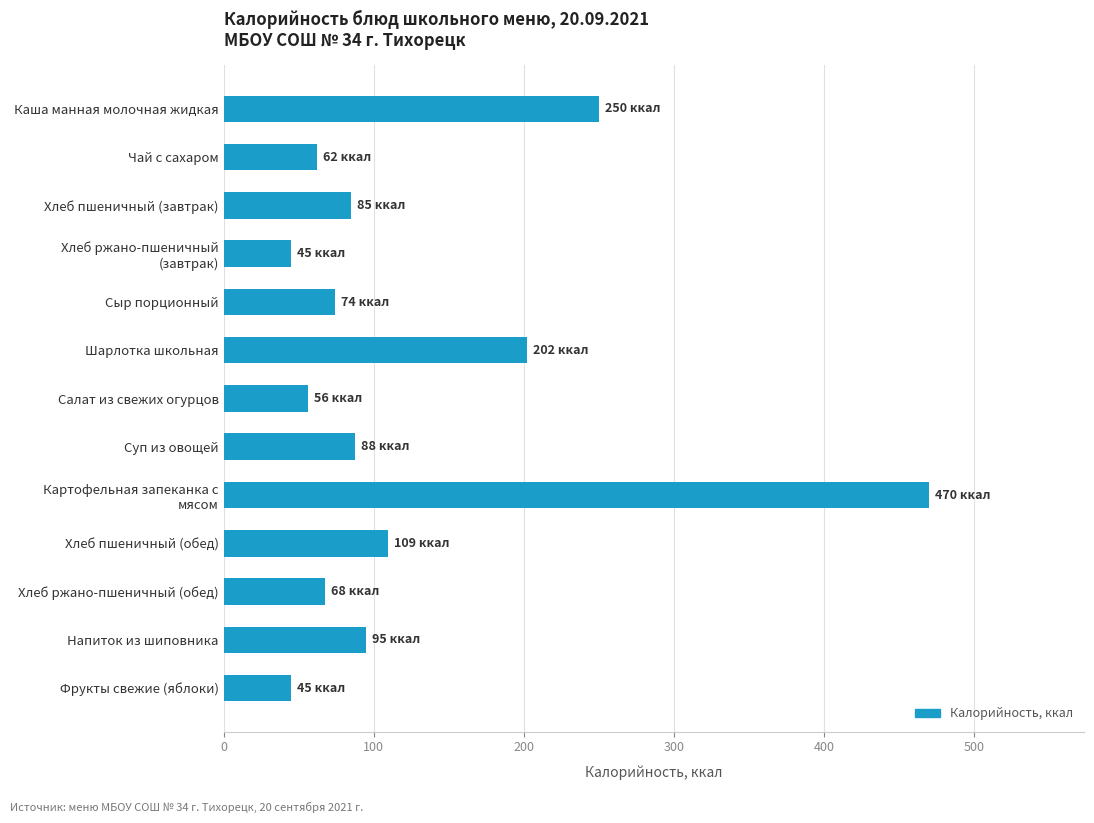

Is it true that the value at Чай с сахаром is 62.2?

True